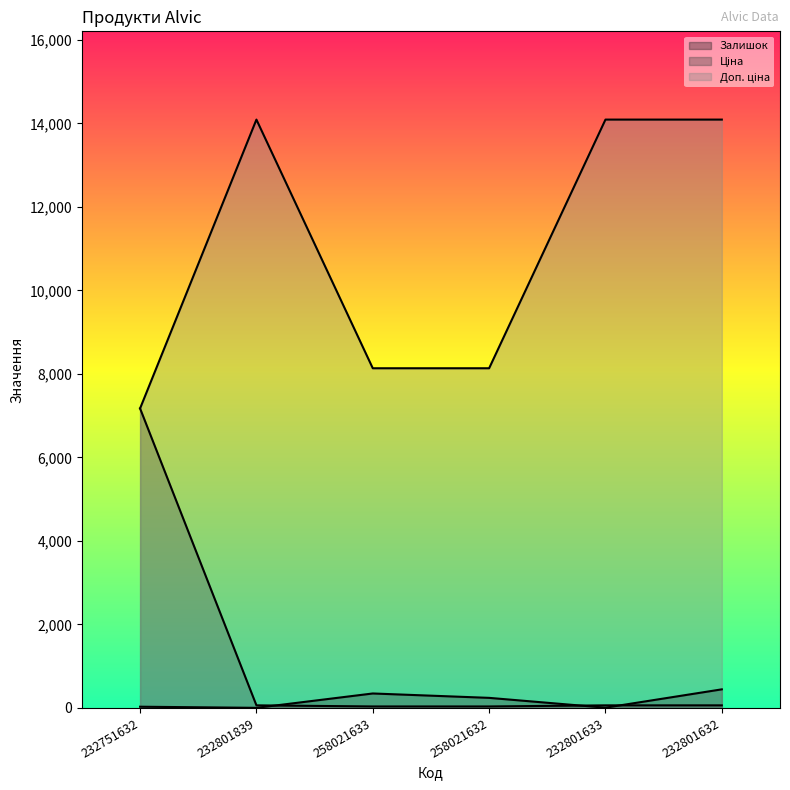

Does the chart have visible grid lines?

No